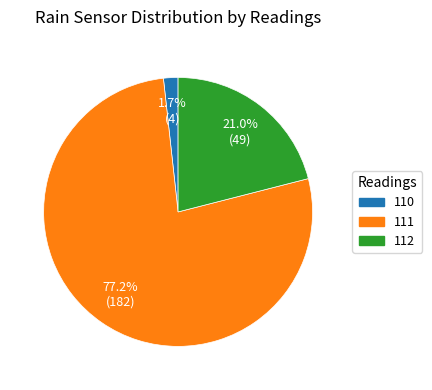

Is there a majority slice in this chart?

Yes